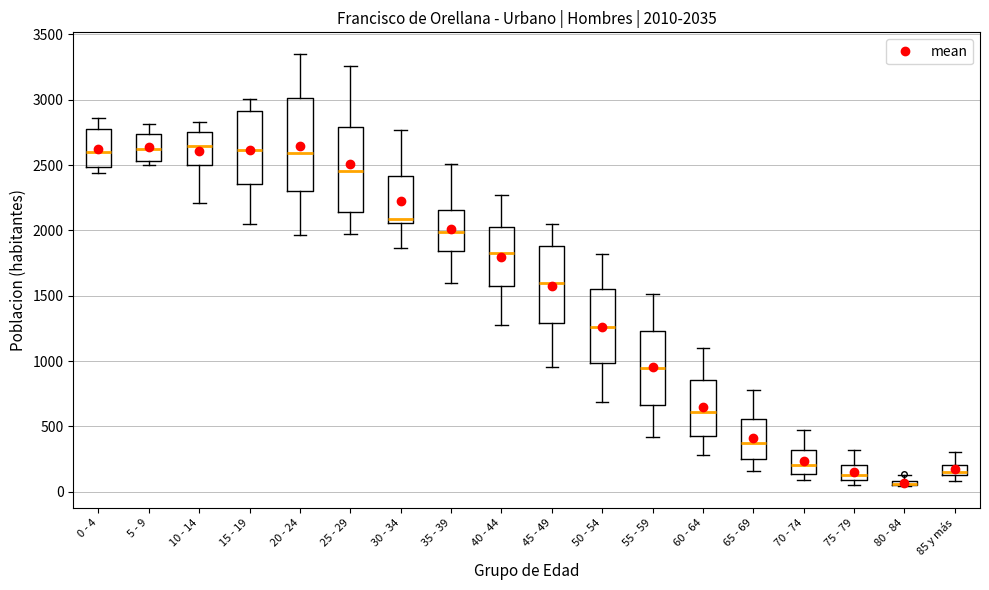

Which box is the tallest, from its lower edge to its upper edge?

20 - 24